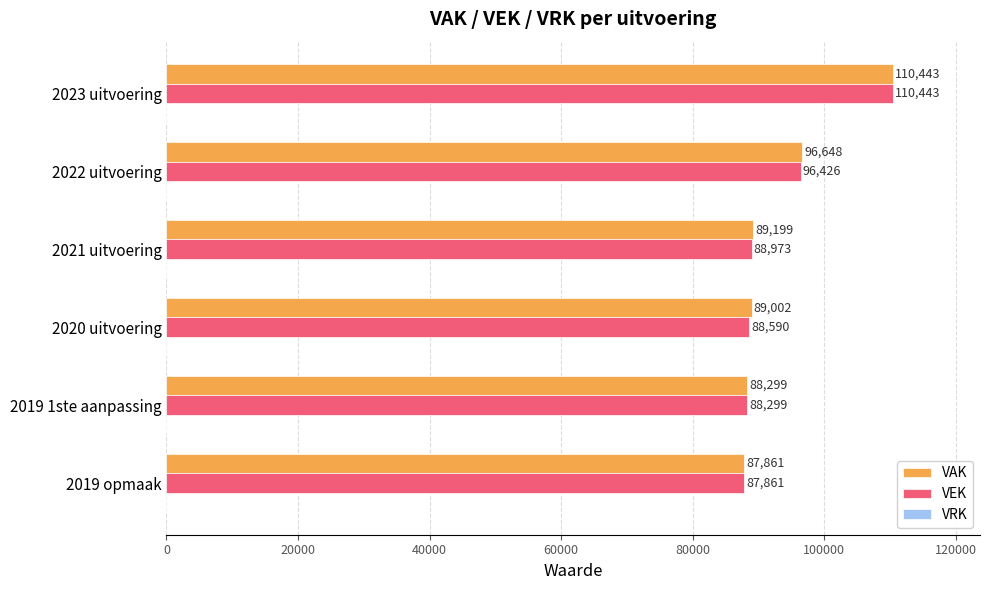

How many series are shown in this chart?

2